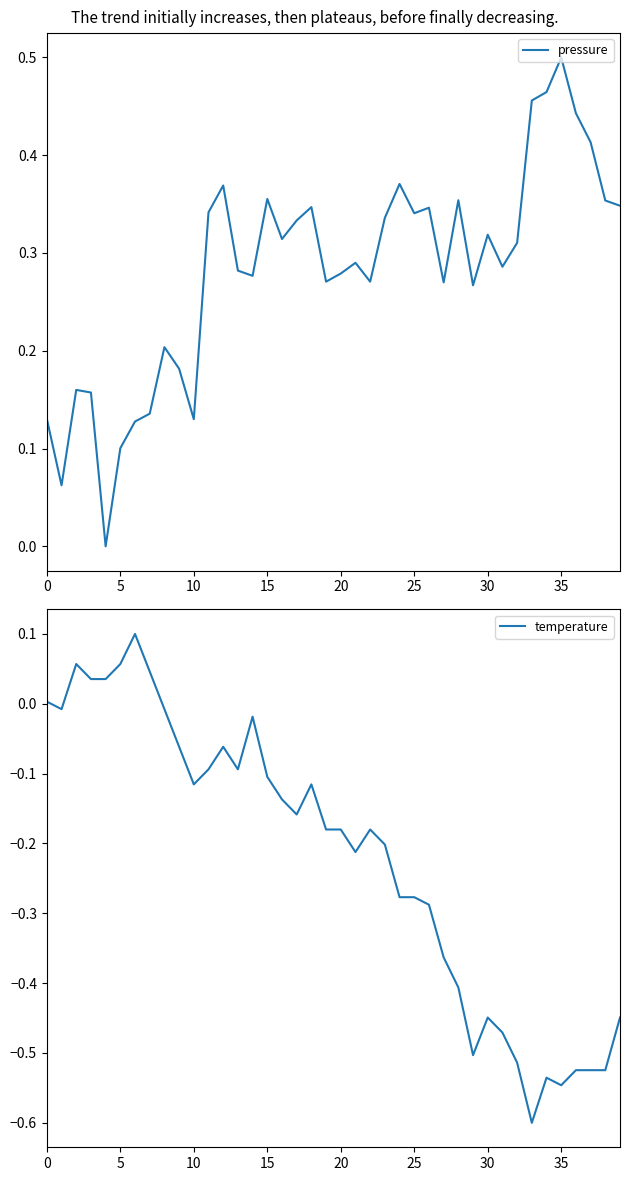

How many values in temperature are above zero?

7